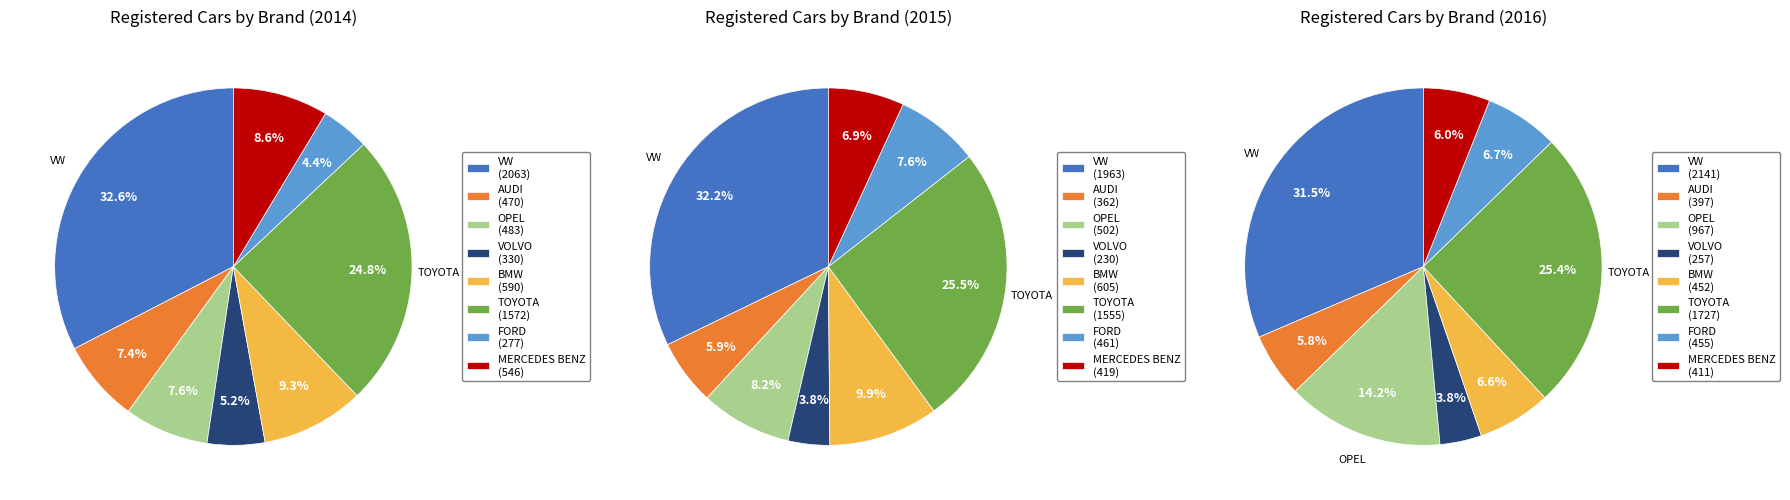

True or false: OPEL accounts for 14% of the total.

True